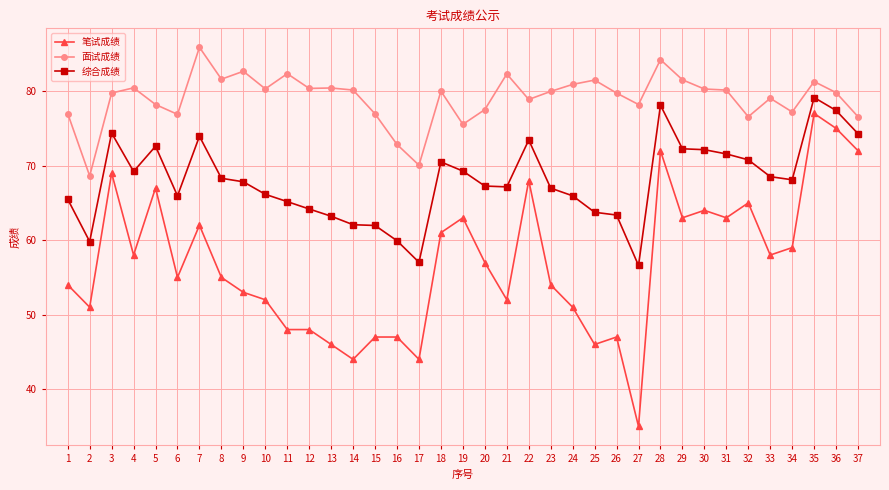

How many series are shown in this chart?

3